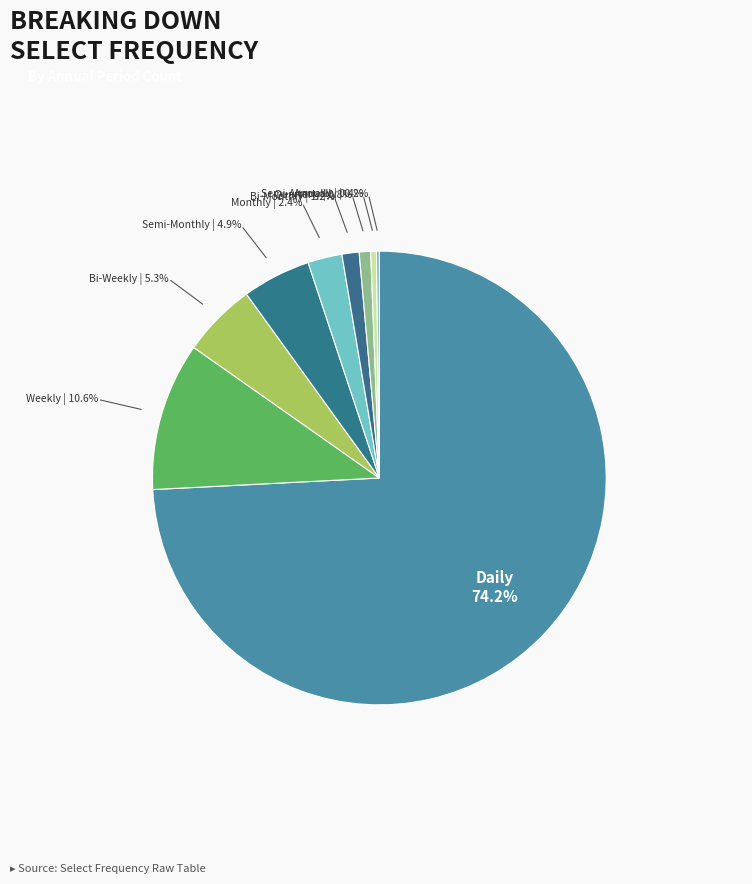

Rank the categories by value from lowest to highest.

Annually, Semi-Annually, Quarterly, Bi-Monthly, Monthly, Semi-Monthly, Bi-Weekly, Weekly, Daily